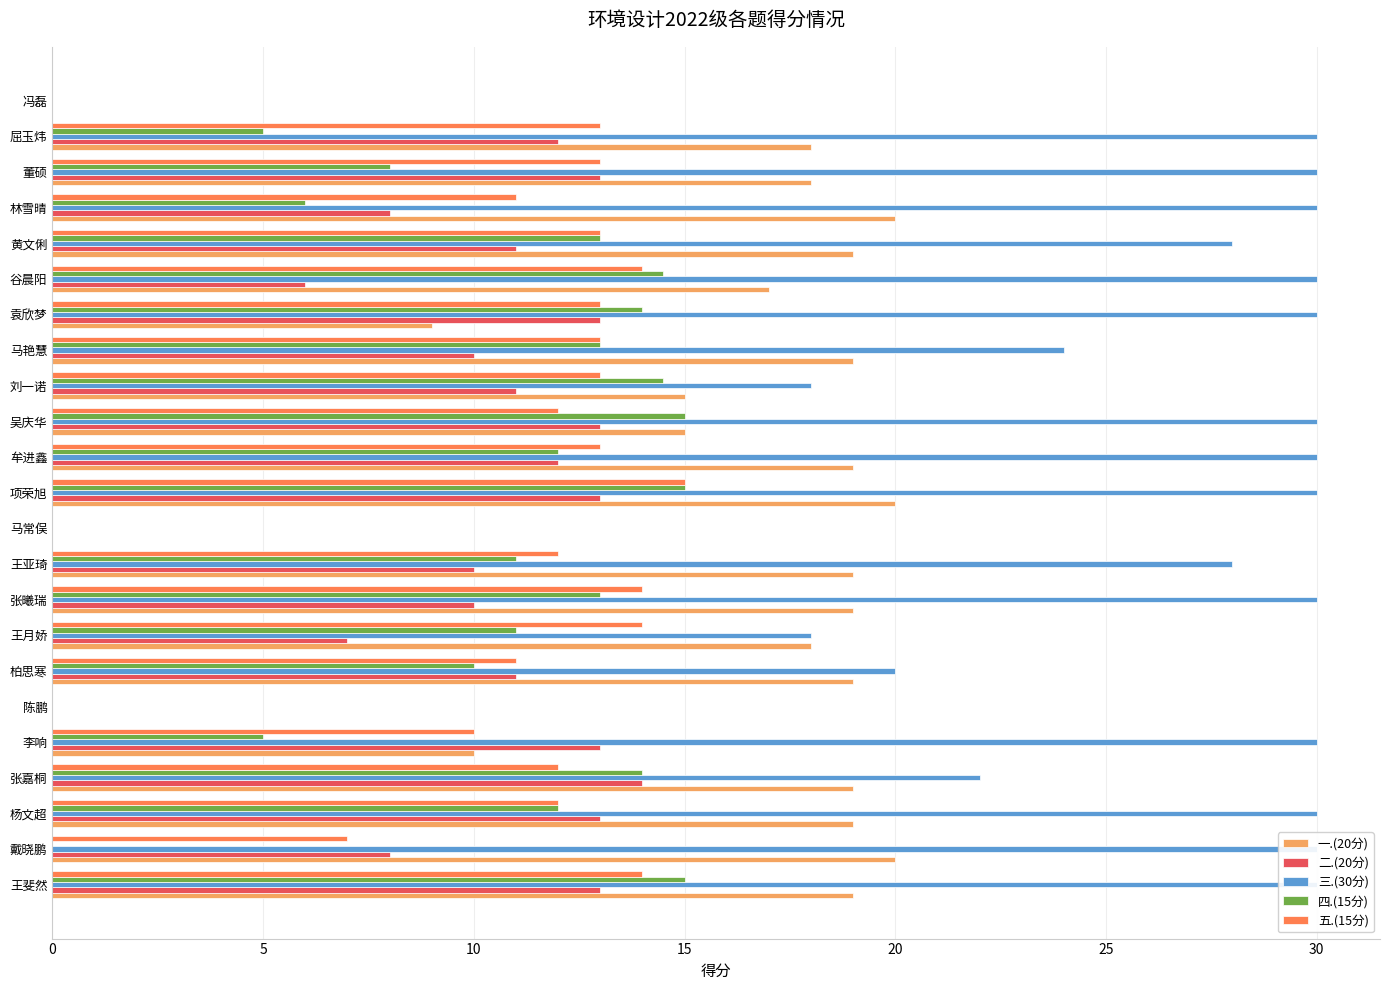

Read the 四.(15分) value at 项荣旭.

15.0